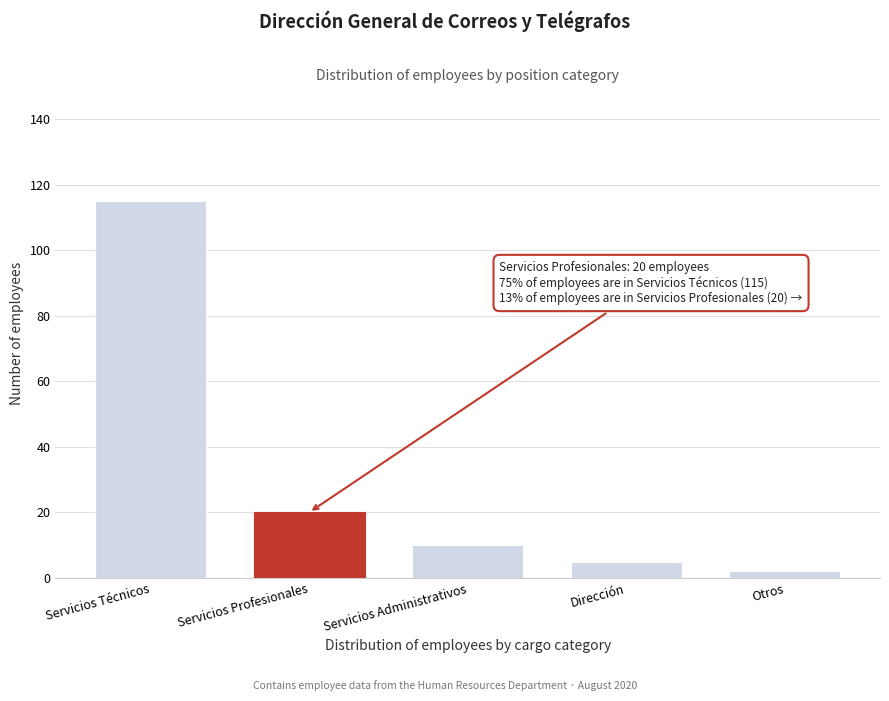

Reading left to right, extract all data points from this chart.

115	20	10	5	2